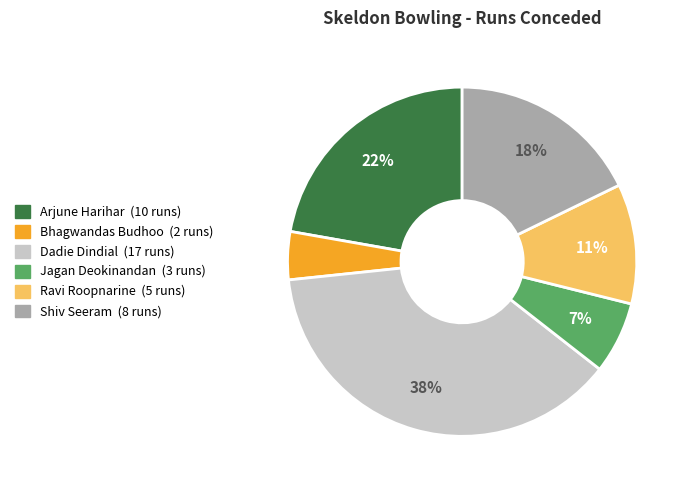

Between Shiv Seeram and Dadie Dindial, which is larger?

Dadie Dindial